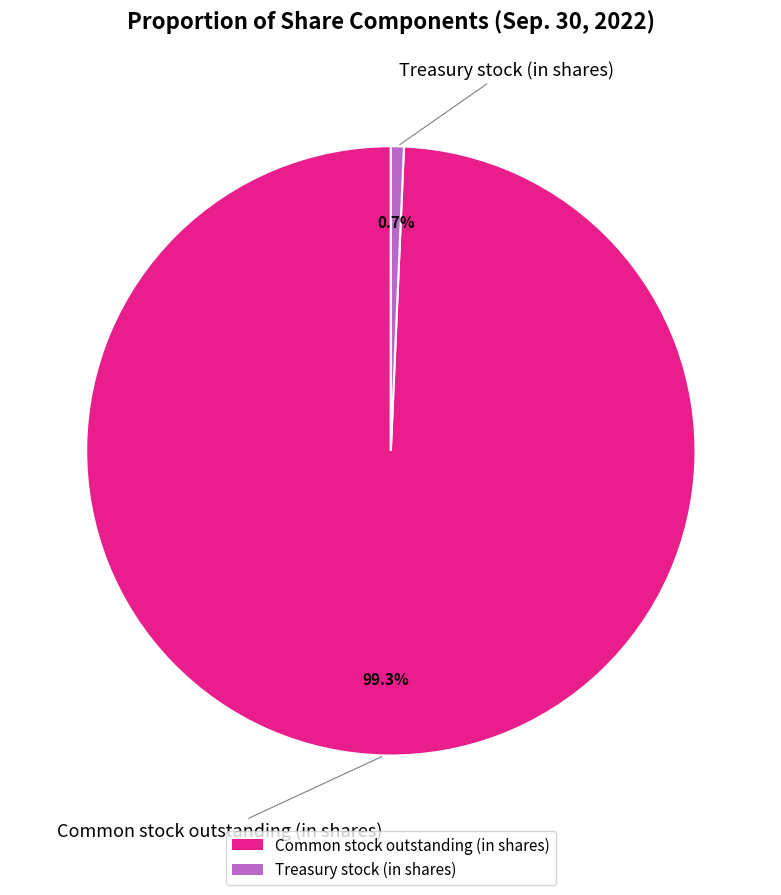

Is it true that Treasury stock (in shares) is 8% of the pie?

False